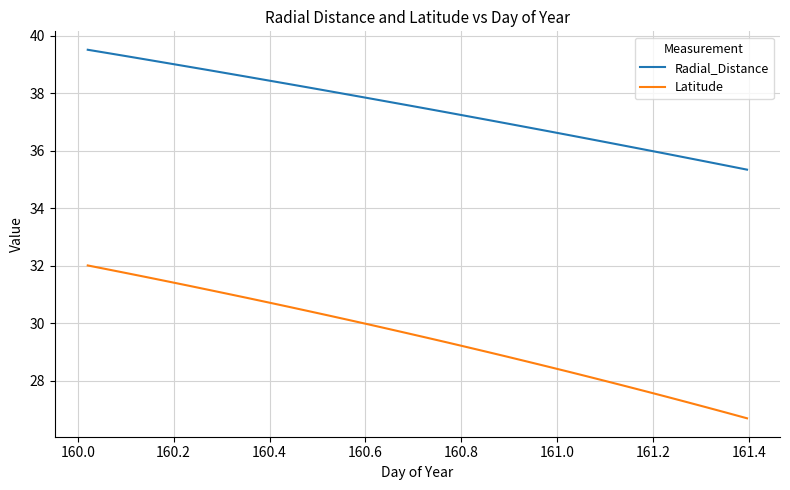

Reading right to left, list all the values displayed in this chart.

Radial_Distance: 35.3	35.5	35.6	35.8	35.9	36.0	36.2	36.3	36.4	36.6	36.7	36.8	36.9	37.1	37.2	37.3	37.5	37.6	37.7	37.8	38.0	38.1	38.2	38.3	38.4	38.6	38.7	38.8	38.9	39.0	39.2	39.3	39.4	39.5
Latitude: 26.7	26.9	27.1	27.3	27.4	27.6	27.8	28.0	28.2	28.3	28.5	28.7	28.8	29.0	29.2	29.3	29.5	29.7	29.8	30.0	30.1	30.3	30.4	30.6	30.7	30.9	31.0	31.2	31.3	31.5	31.6	31.7	31.9	32.0